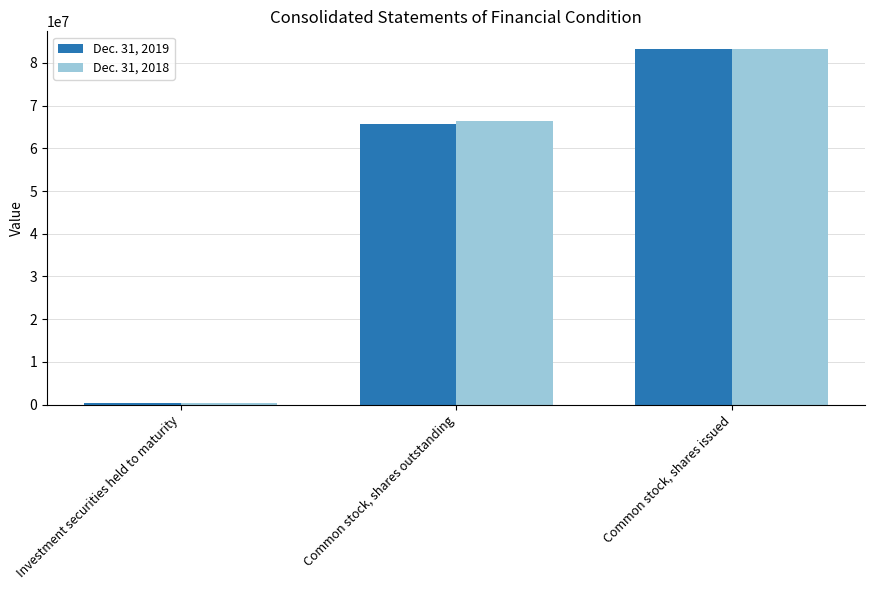

What is the total value across all series at Common stock, shares outstanding?

132113358